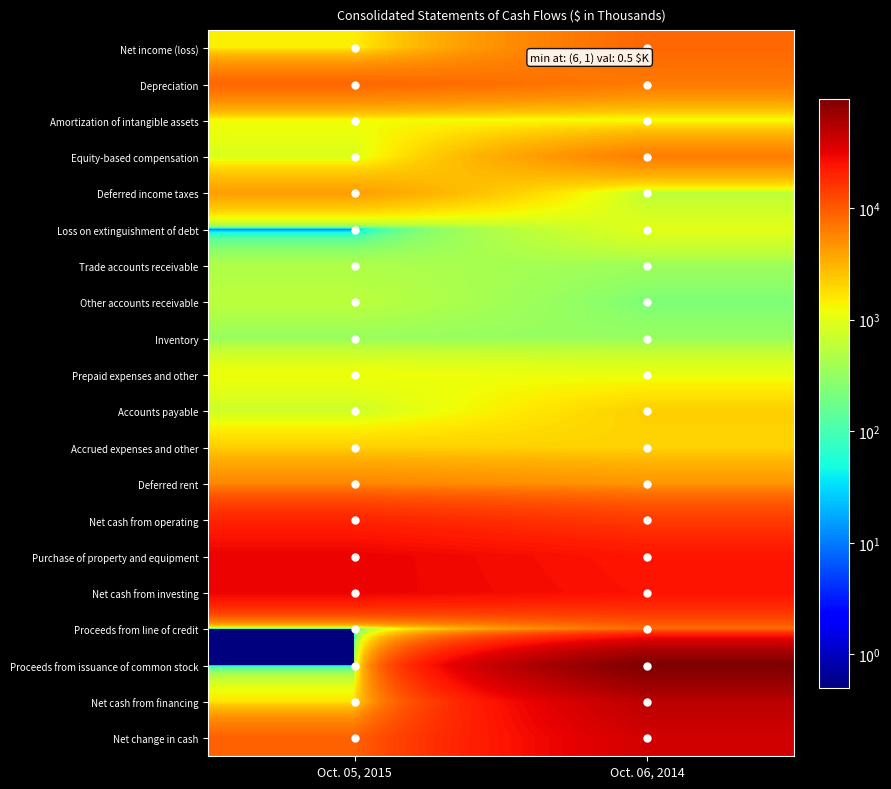

Which has a higher value, Oct. 06, 2014 or Oct. 05, 2015?

Oct. 06, 2014